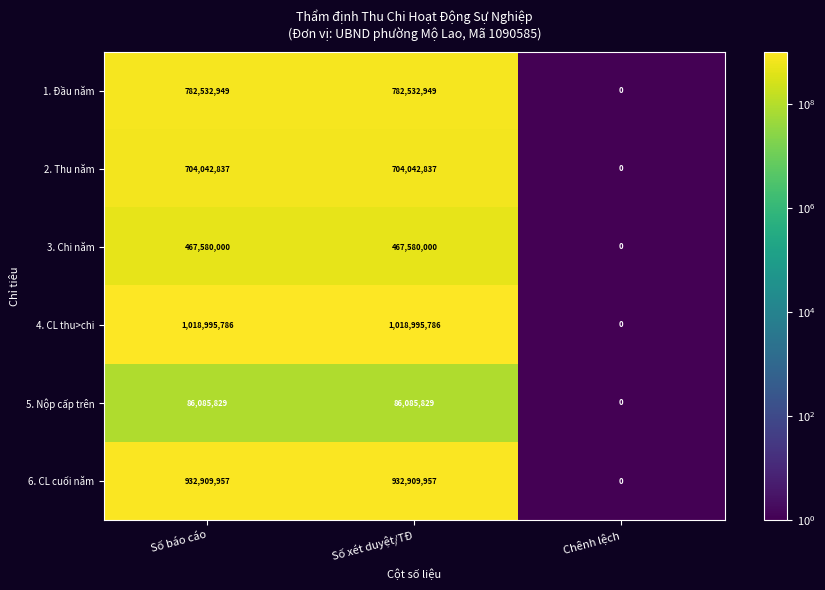

What is the difference between the maximum and minimum values in the 3. Chi năm series?

467580000